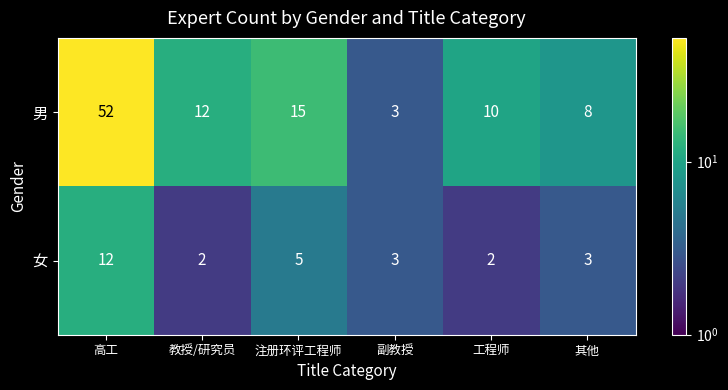

Where is 男 nearest to the value 27?

注册环评工程师